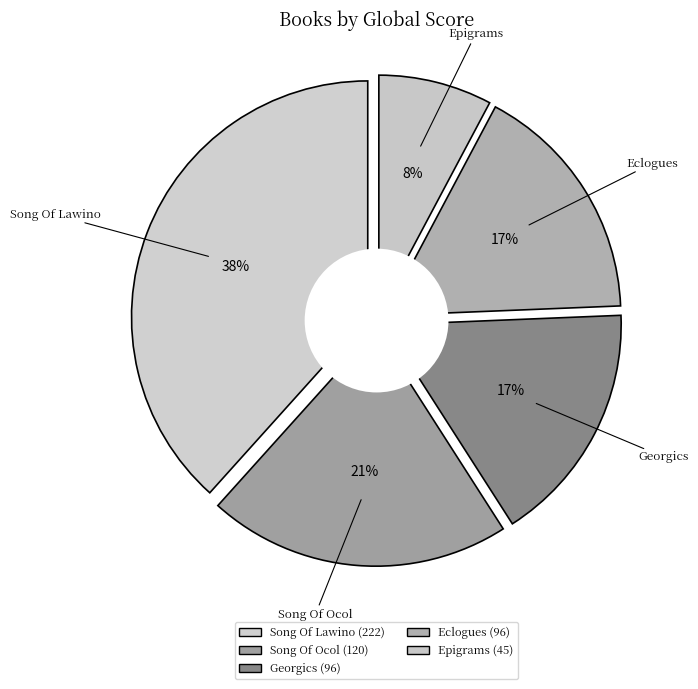

Between Eclogues and Epigrams, which is larger?

Eclogues